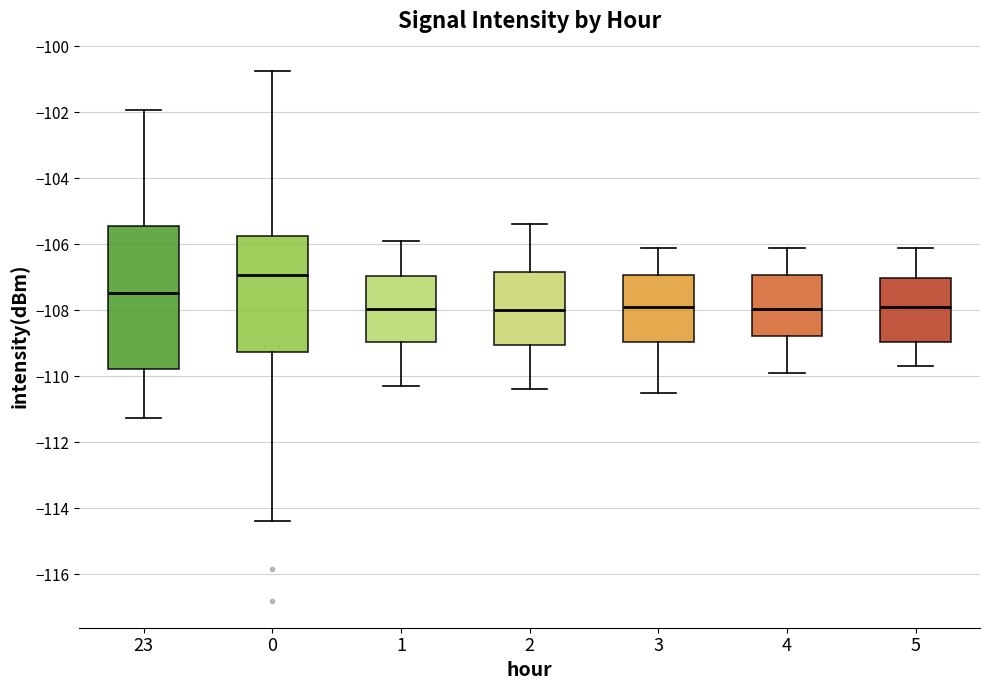

Which box is the tallest, from its lower edge to its upper edge?

23